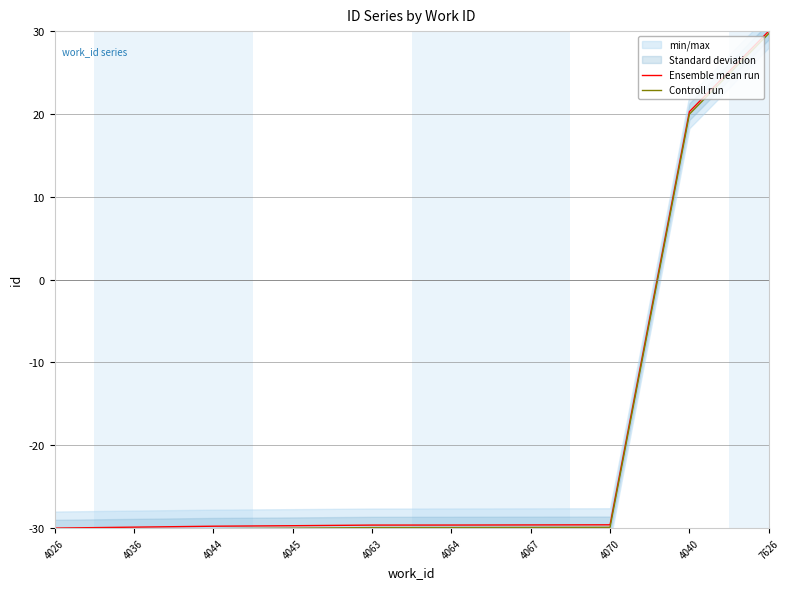

True or false: Controll run and Ensemble mean run intersect in this chart.

False